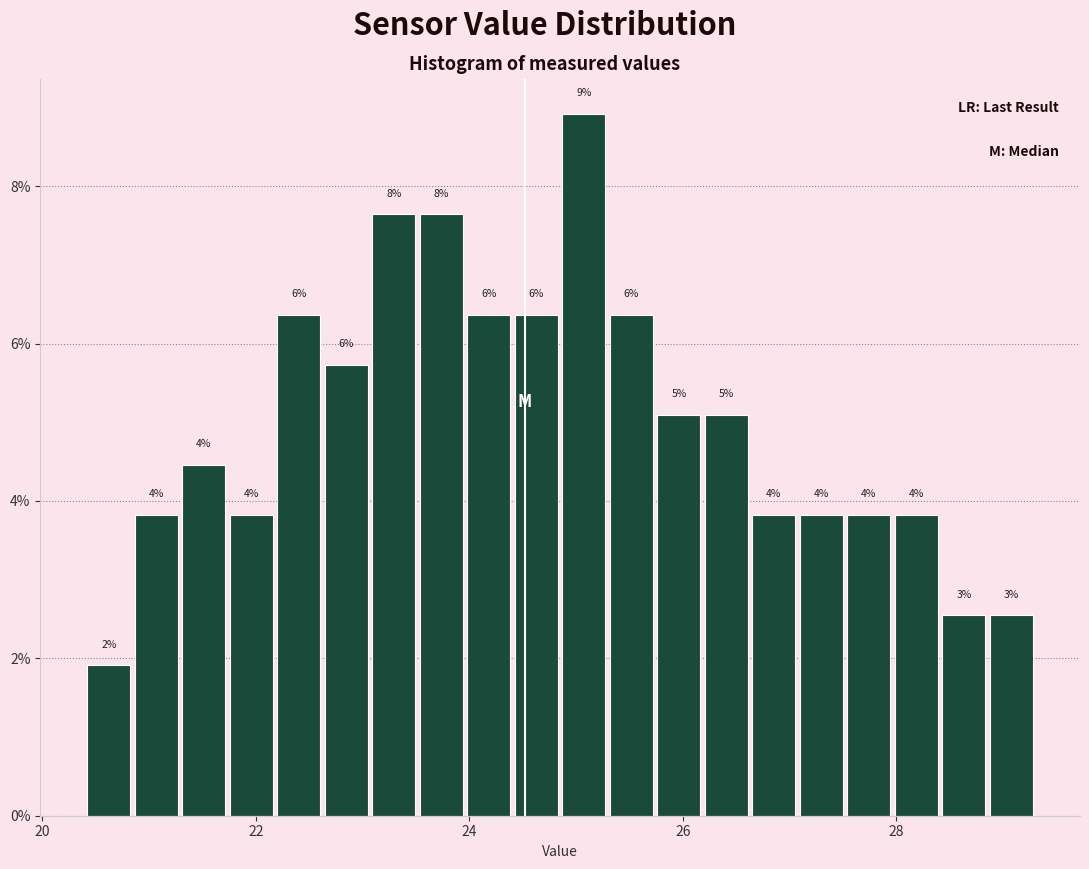

Around what value on the x-axis is the tallest bar? Give the approximate position of its centre, as read against the axis.

25.0